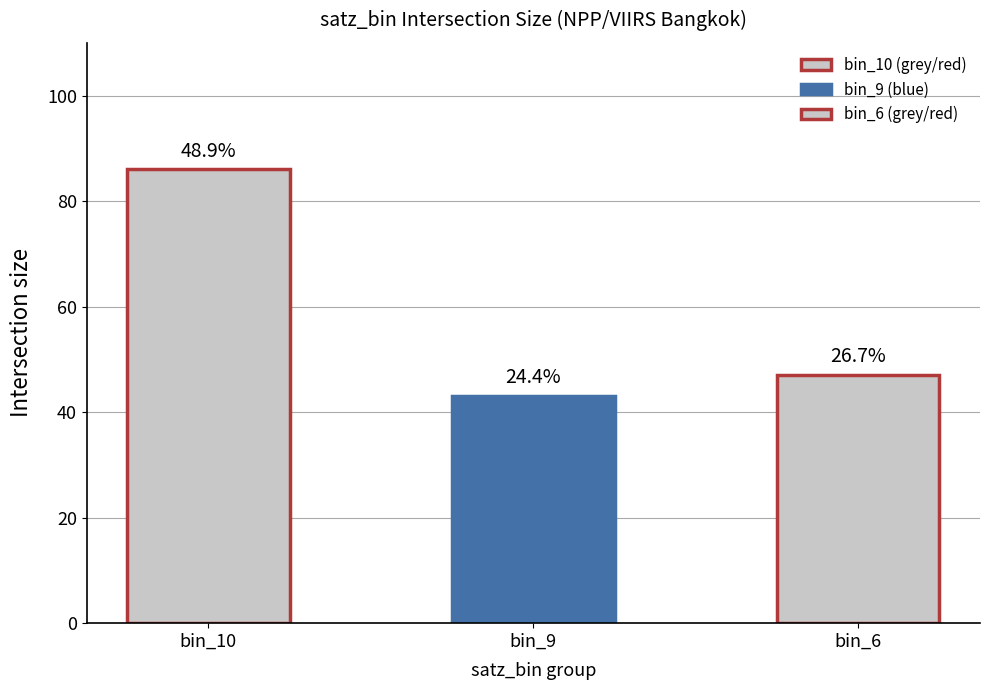

Are the bars horizontal?

No